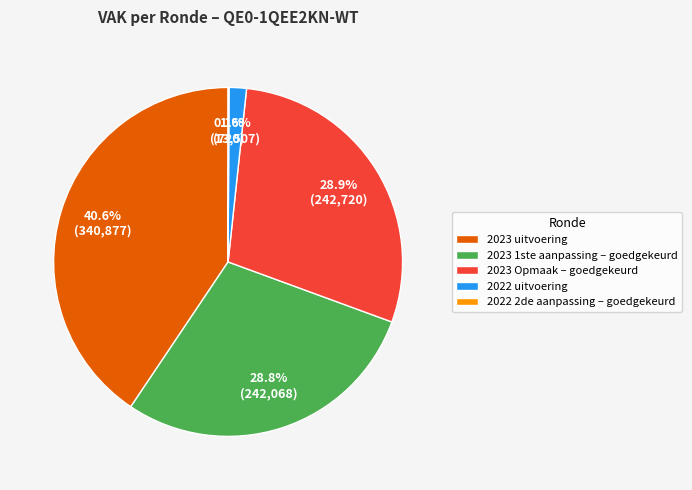

What percentage is NOT represented by 2023 Opmaak – goedgekeurd?

71.1%